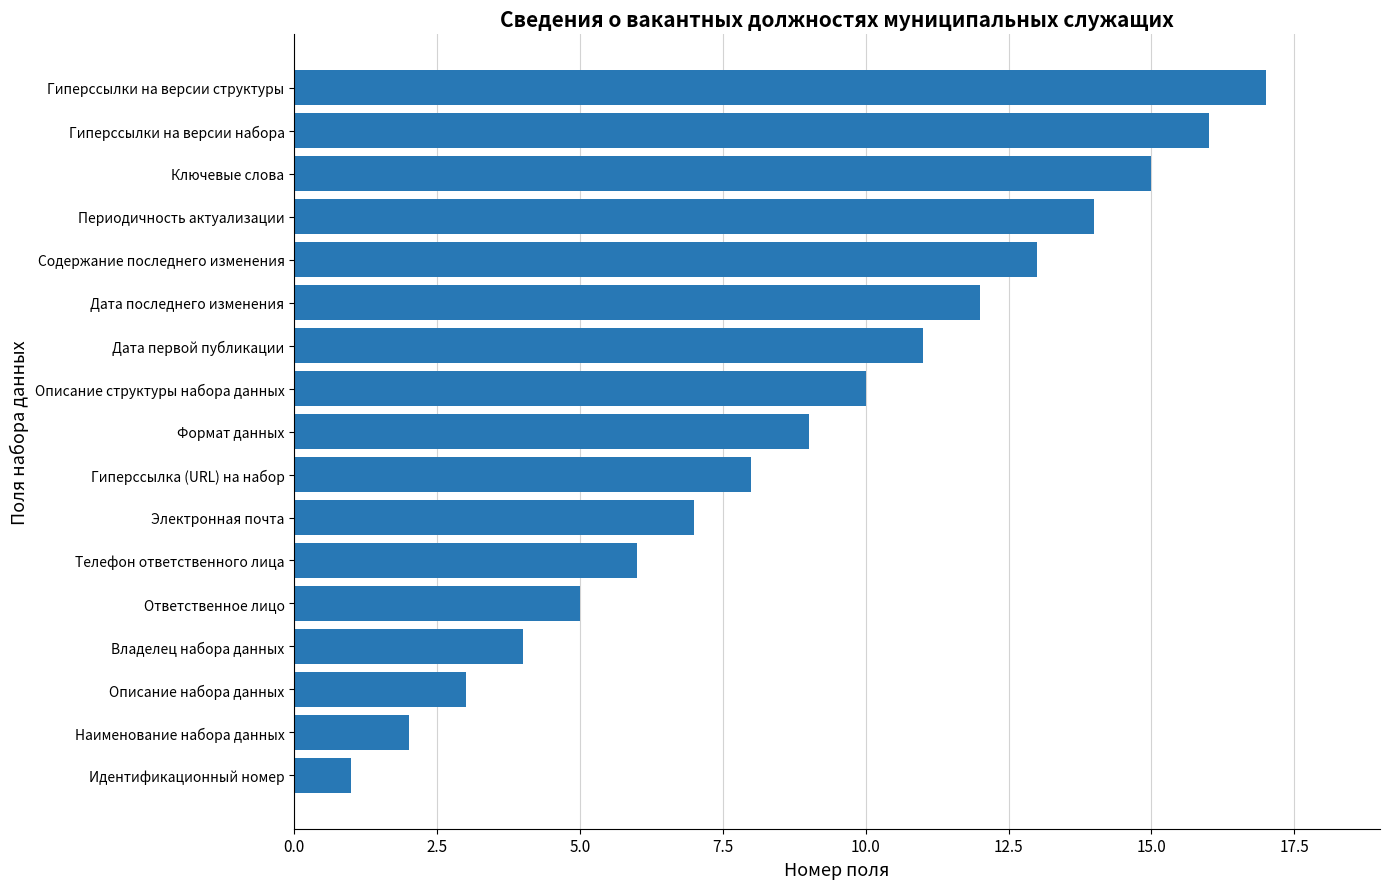

What is the change in value from Идентификационный номер to Дата первой публикации?

+10